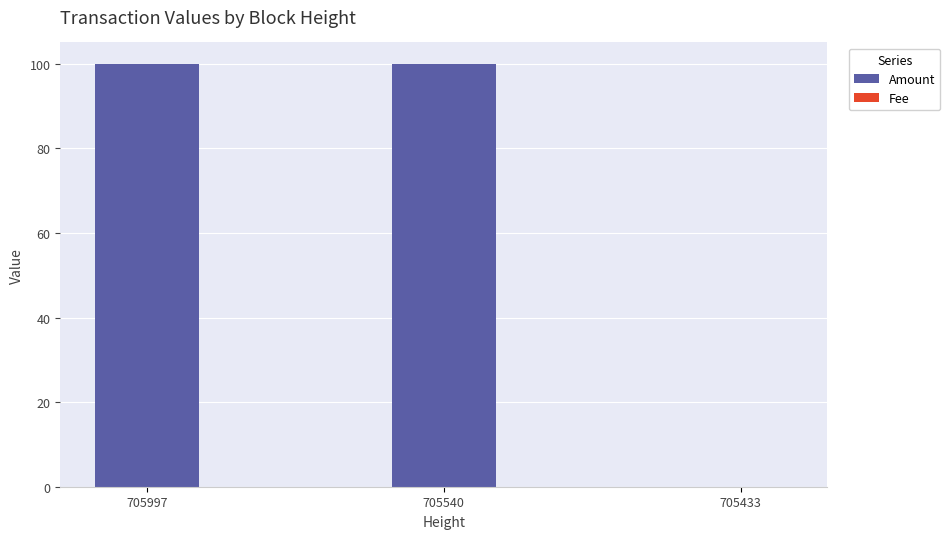

The Amount series shows 154.0 at 705997. True or false?

False